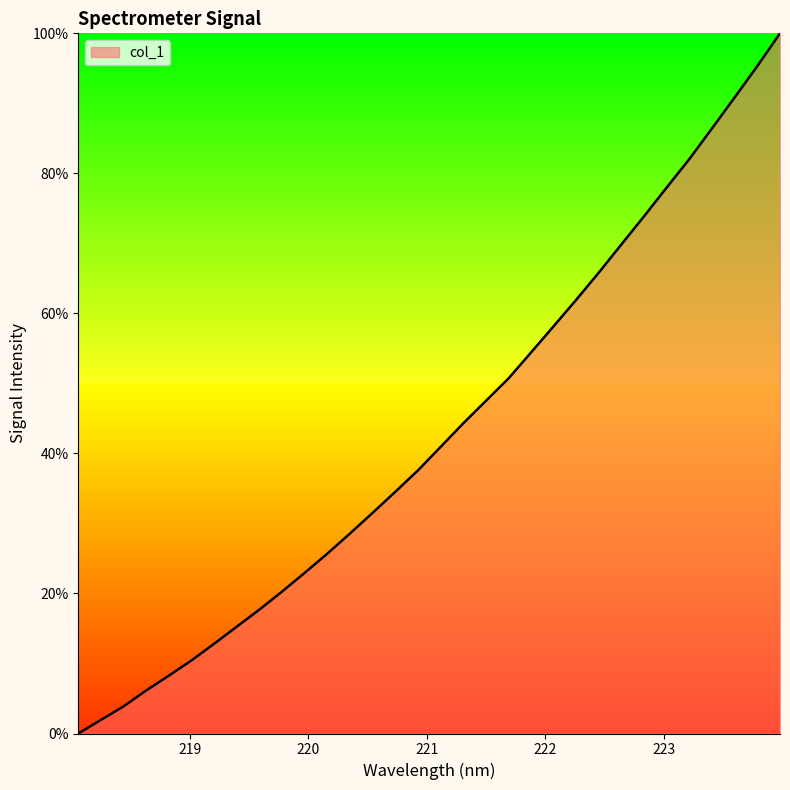

What is the difference between the maximum and minimum values?

100.0